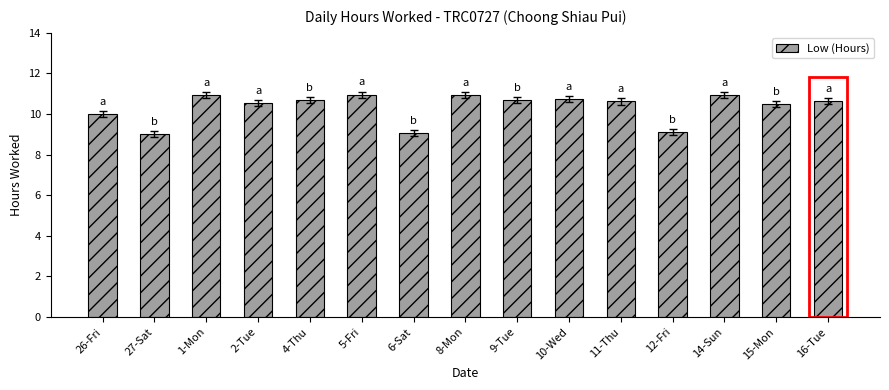

The chart shows a value of 2.8 at 27-Sat. True or false?

False